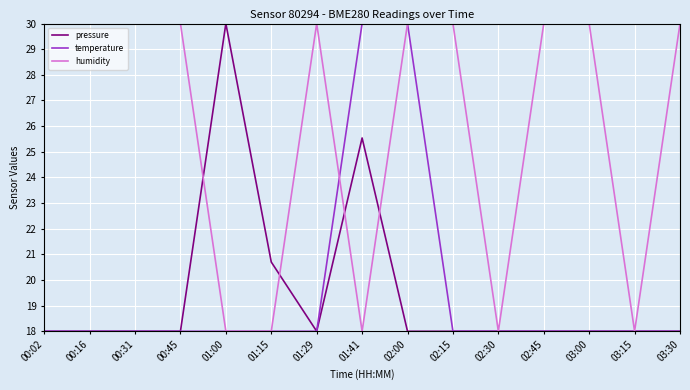

What position from the right is 01:15?

10